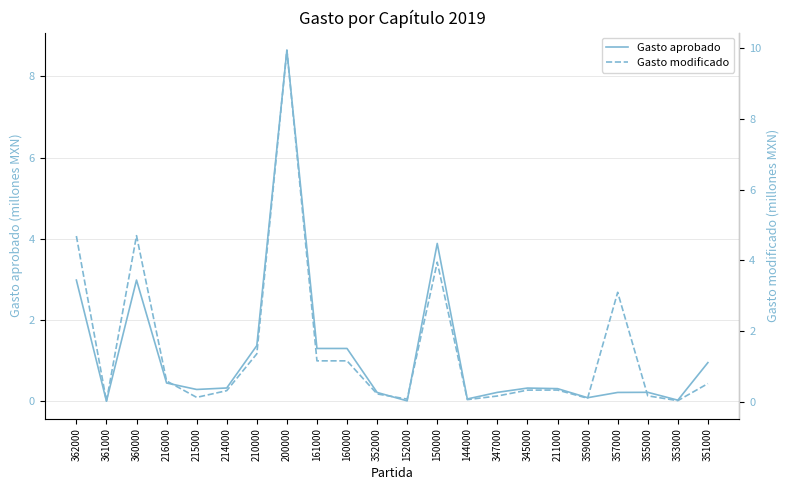

How many times do Gasto modificado and Gasto aprobado cross each other?

4